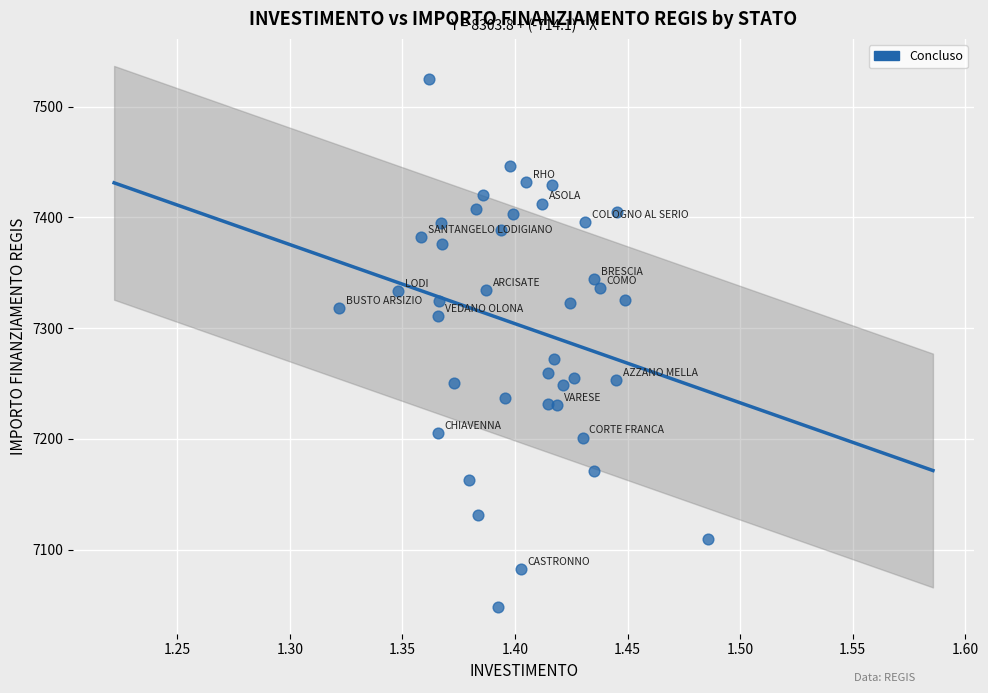

What is the range of Y values (max minus min)?

476.7